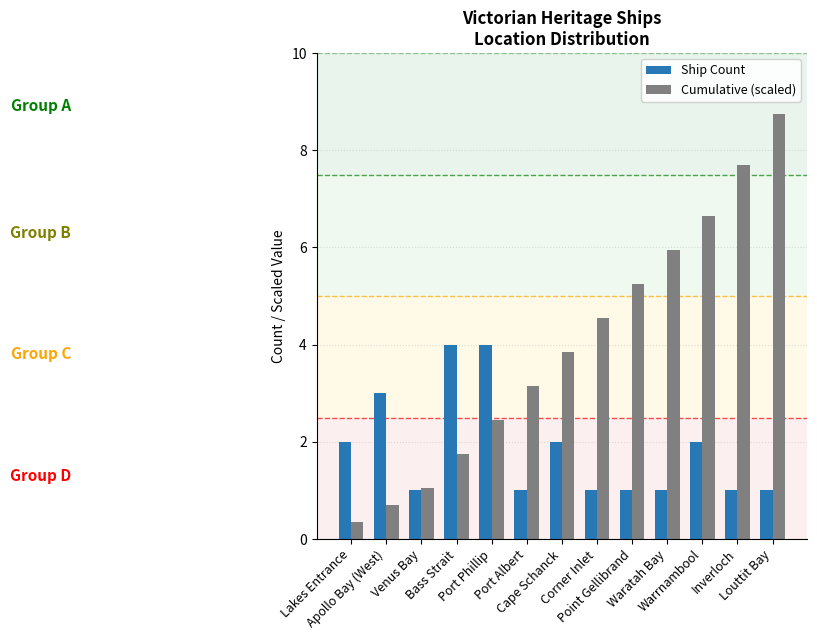

At which category is the sum across all series the highest?

Louttit Bay